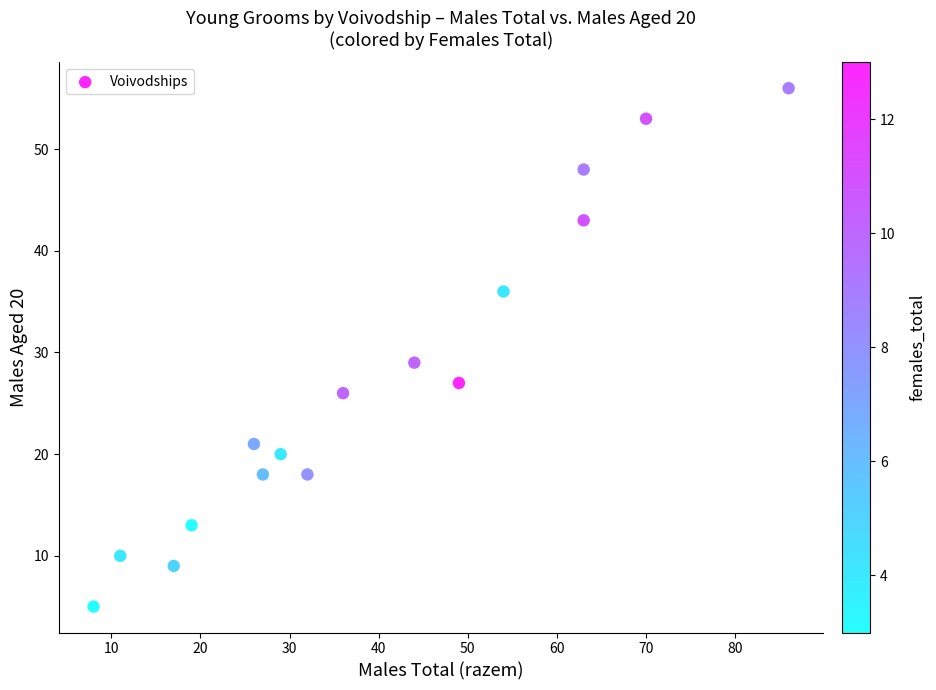

What Y value in the scatter plot is closest to 30?

29